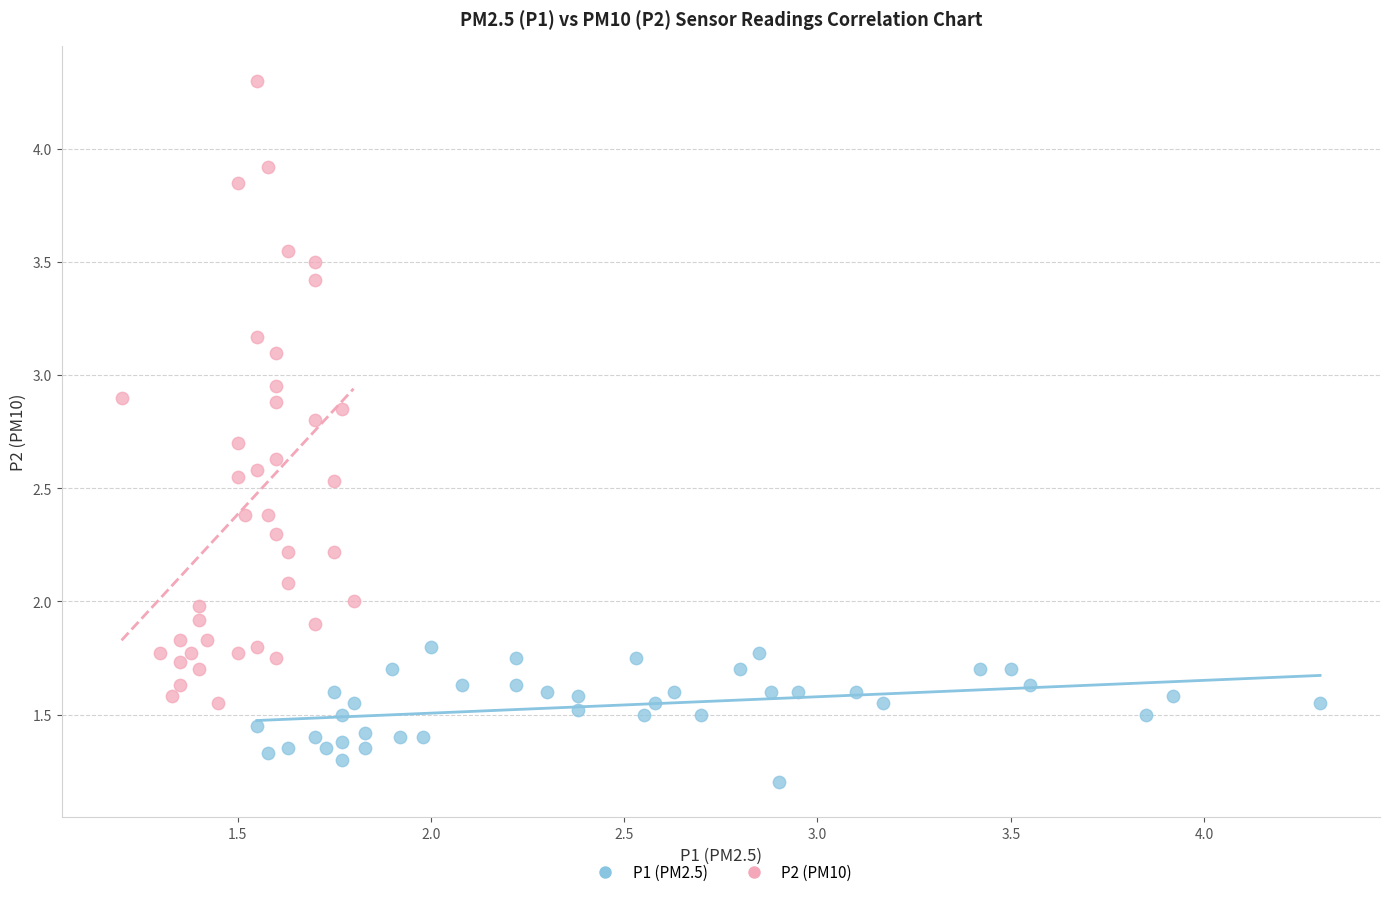

Which series reaches the minimum Y coordinate?

P1 (PM2.5)